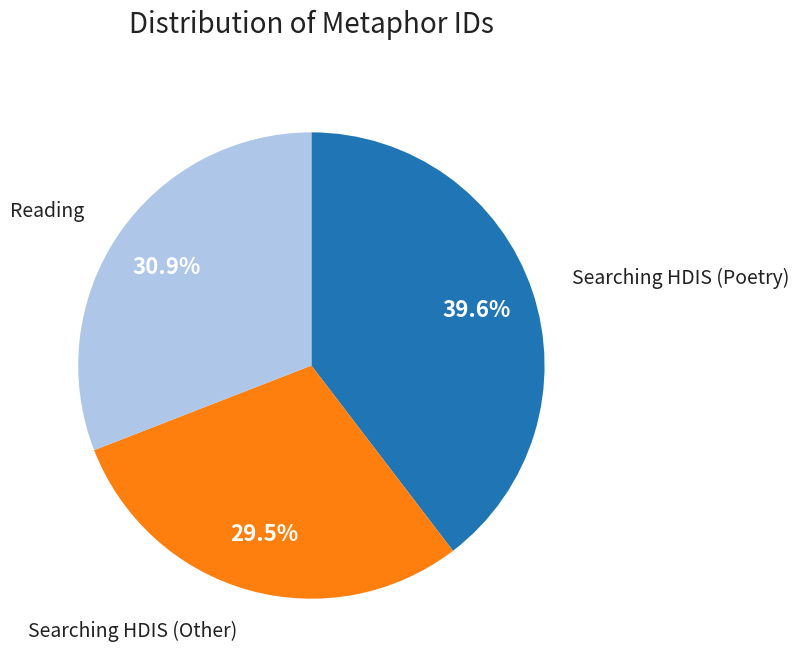

Is there any slice that represents more than half of the pie?

No